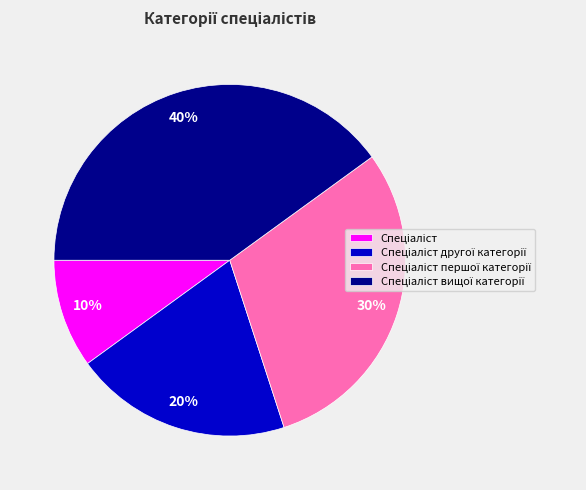

Does any single category account for the majority?

No